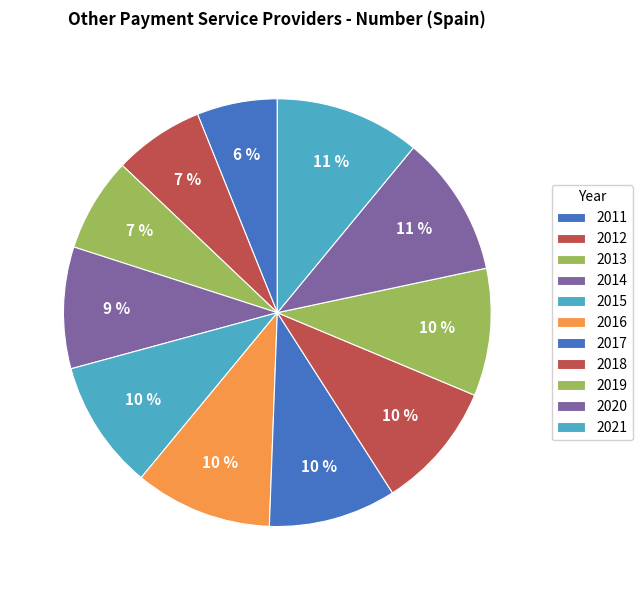

Which slice is the largest?

2021